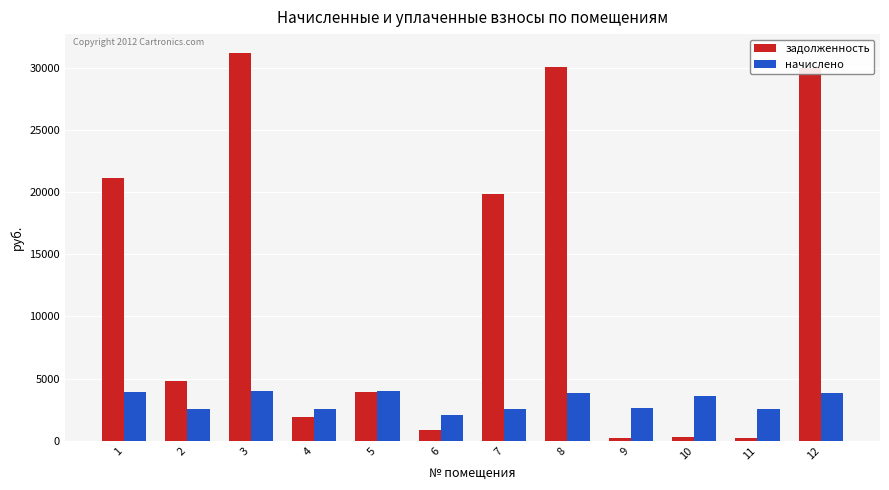

List the series in order of their overall mean, lowest first.

начислено, задолженность